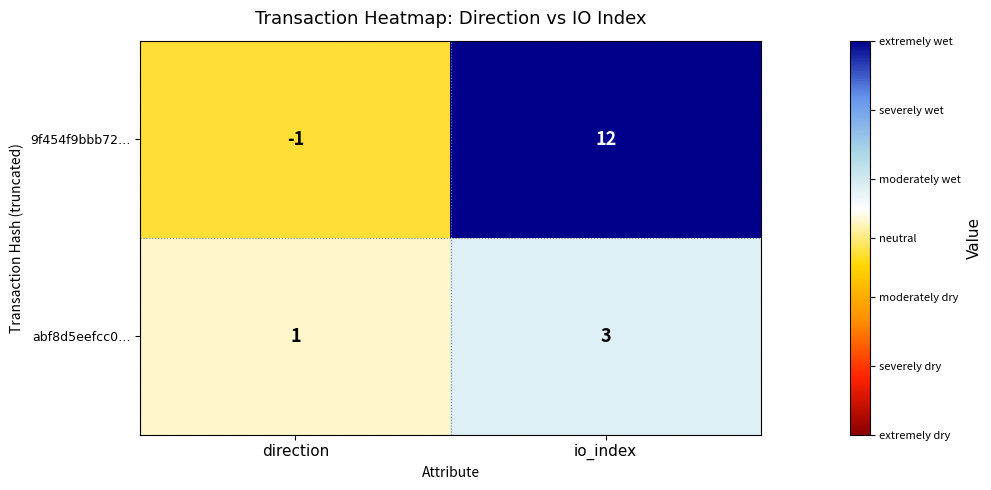

At how many categories does at least one series exceed 0?

2